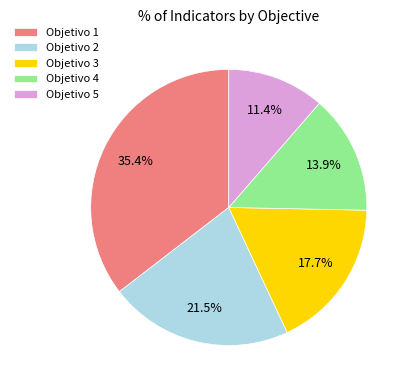

What is the largest slice in the pie chart?

Objetivo 1